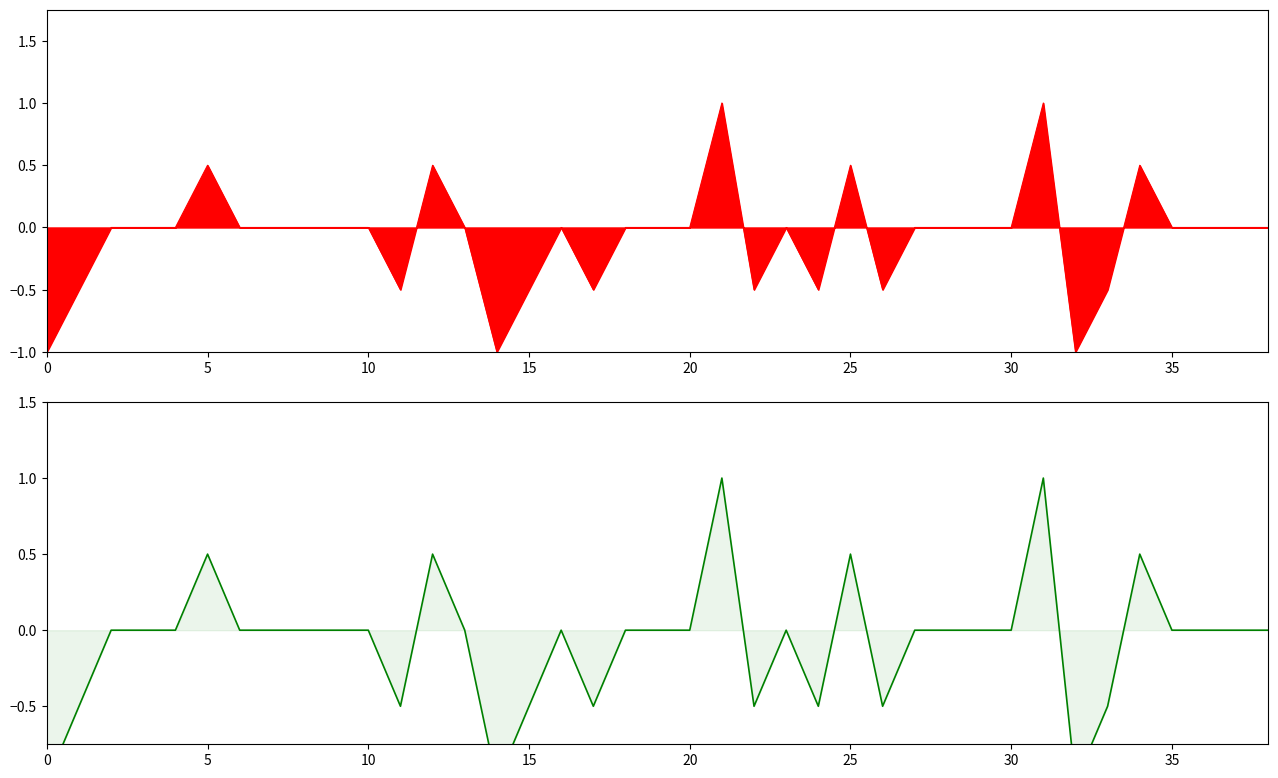

Reading left to right, list all the values displayed in this chart.

Selisih SO #1: -1.0	-0.5	0.0	0.0	0.0	0.5	0.0	0.0	0.0	0.0	0.0	-0.5	0.5	0.0	-1.0	-0.5	0.0	-0.5	0.0	0.0	0.0	1.0	-0.5	0.0	-0.5	0.5	-0.5	0.0	0.0	0.0	0.0	1.0	-1.0	-0.5	0.5	0.0	0.0	0.0	0.0
Selisih SO #2: -1.0	-0.5	0.0	0.0	0.0	0.5	0.0	0.0	0.0	0.0	0.0	-0.5	0.5	0.0	-1.0	-0.5	0.0	-0.5	0.0	0.0	0.0	1.0	-0.5	0.0	-0.5	0.5	-0.5	0.0	0.0	0.0	0.0	1.0	-1.0	-0.5	0.5	0.0	0.0	0.0	0.0